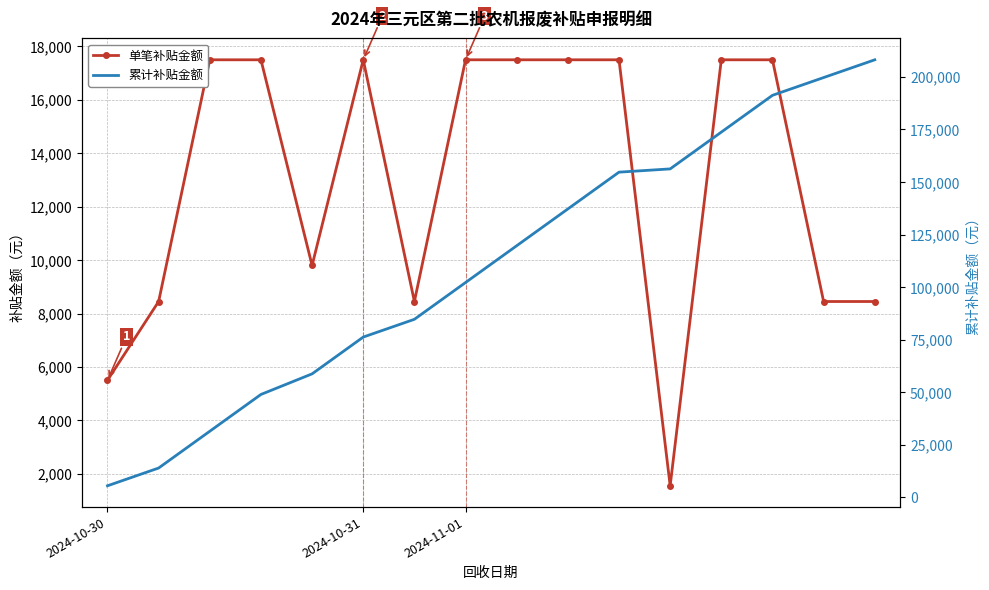

What are all the series names shown in the legend?

单笔补贴金额, 累计补贴金额